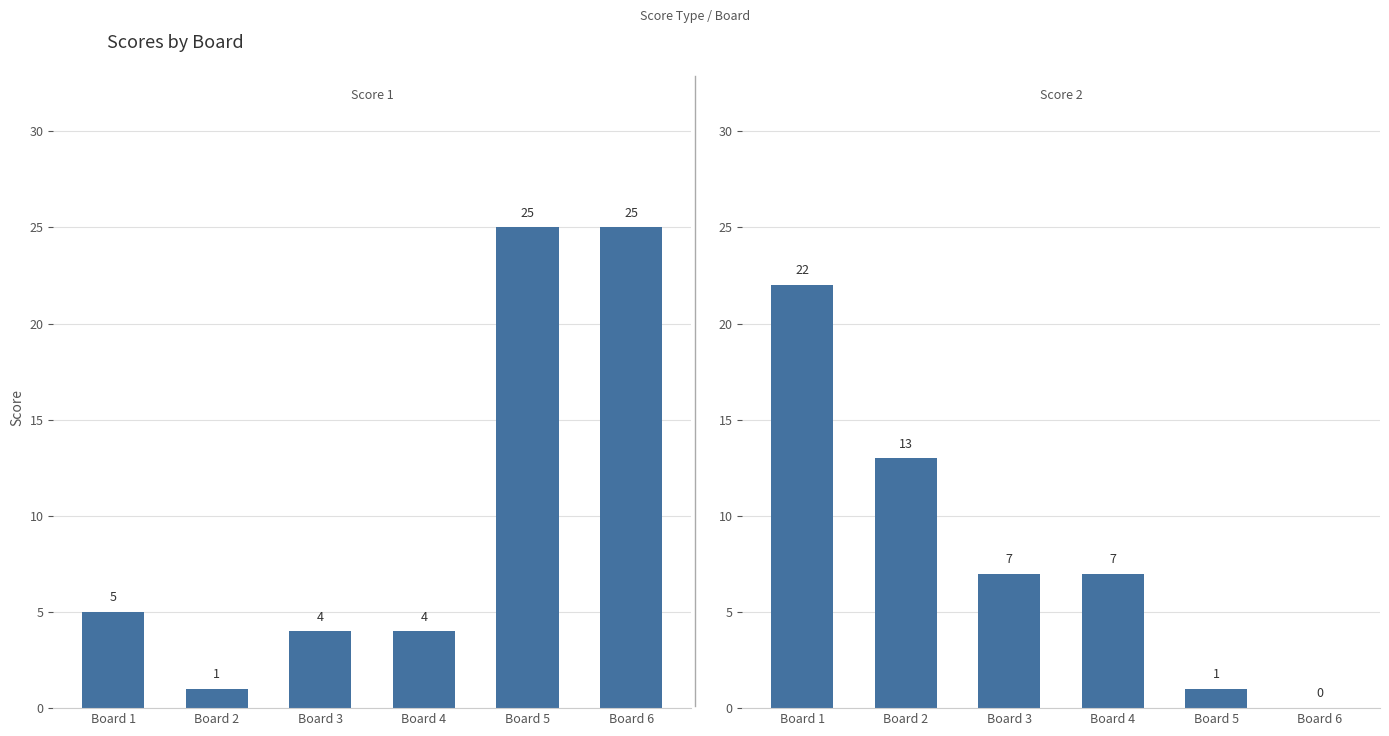

How many values in the Score 1 series exceed 5?

2